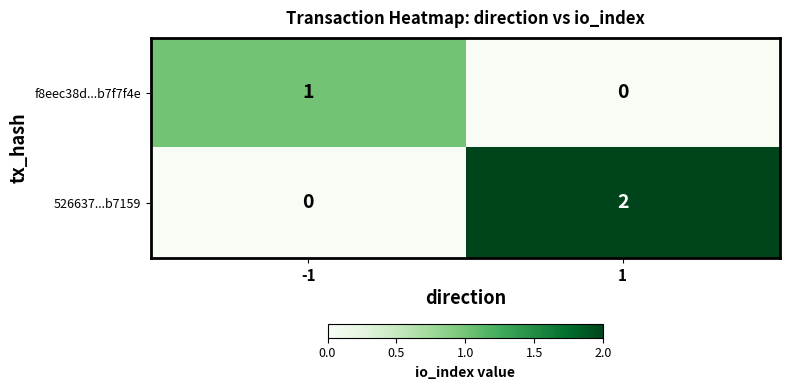

List the series in order of their peak value, lowest first.

f8eec38d...b7f7f4e, 526637...b7159